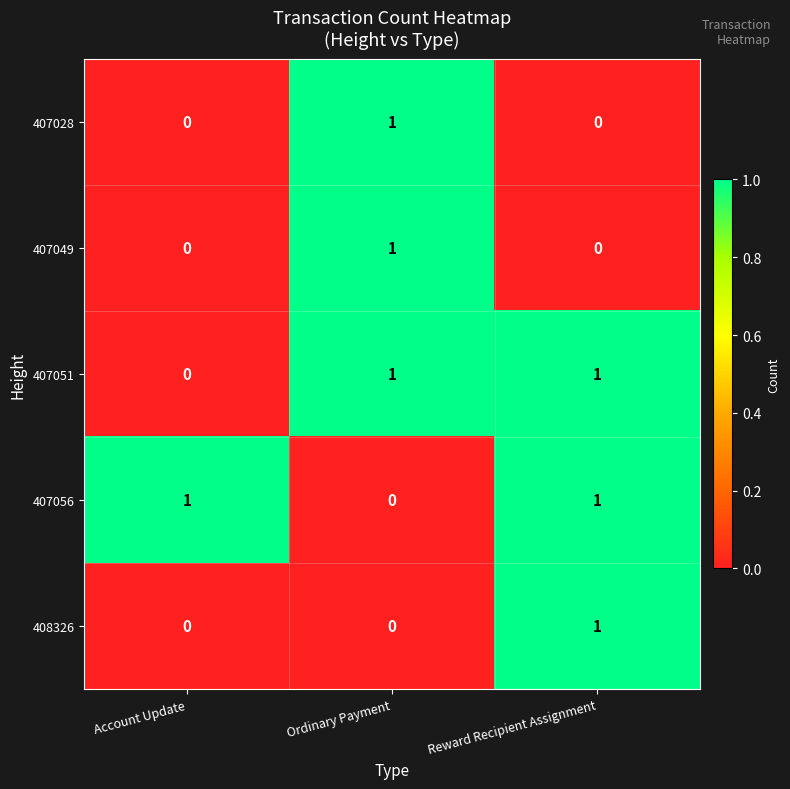

Which category has the lowest value in the 407051 series?

Account Update